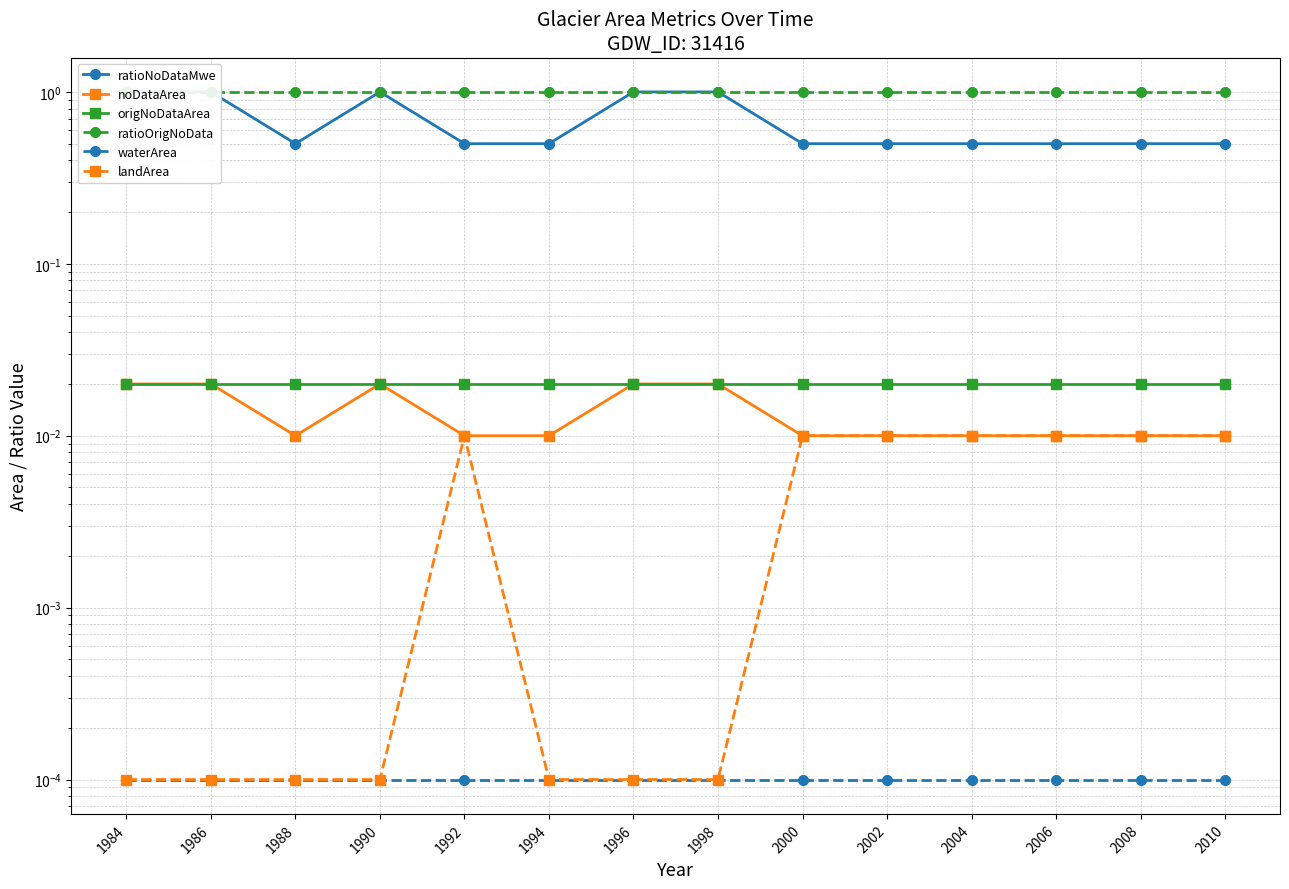

Between 1990 and 1986, which is larger?

1990